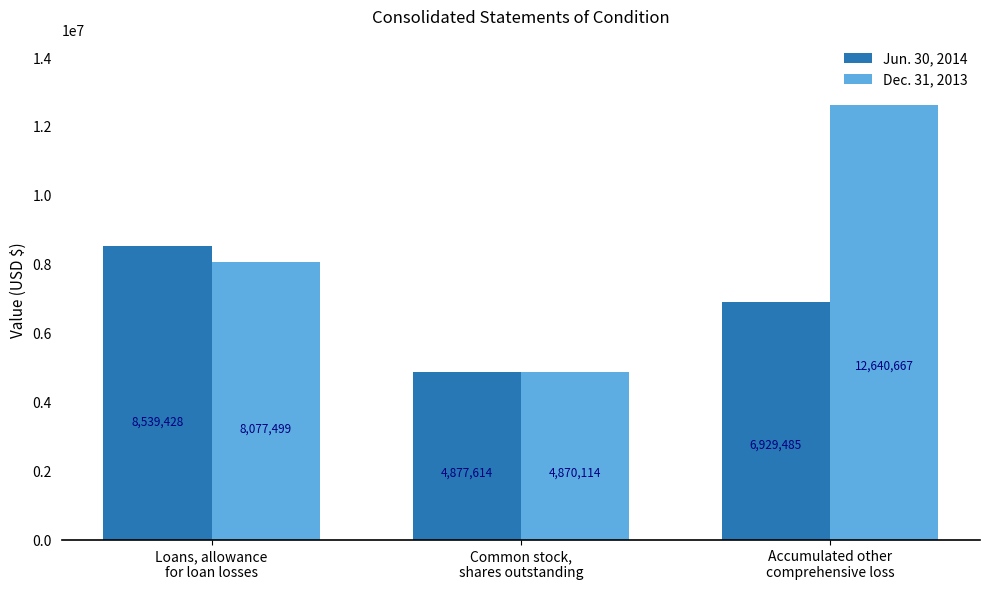

Which label corresponds to the smallest value in the chart?

Common stock,
shares outstanding